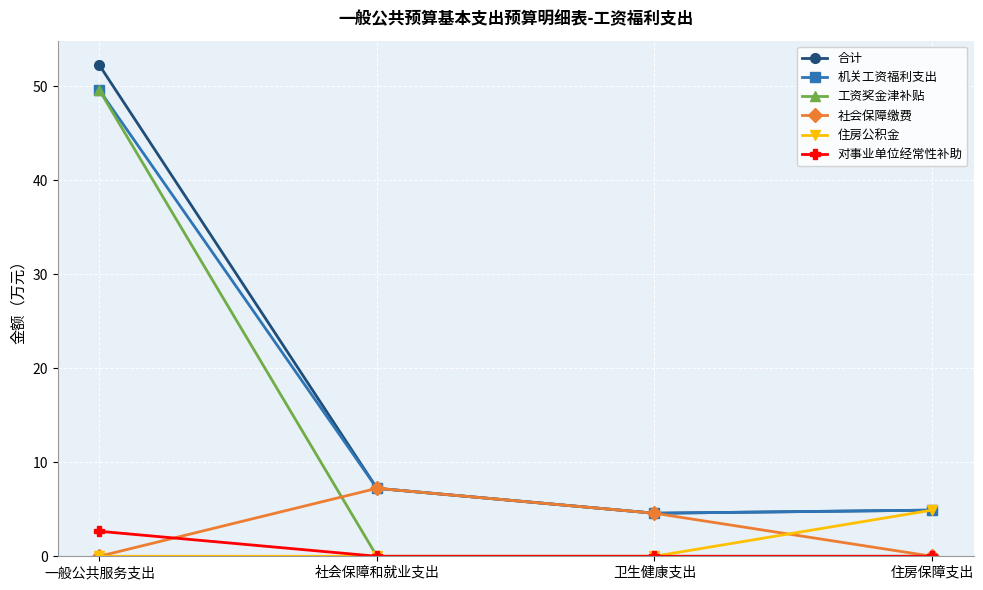

At which label does 社会保障缴费 first exceed 4?

社会保障和就业支出